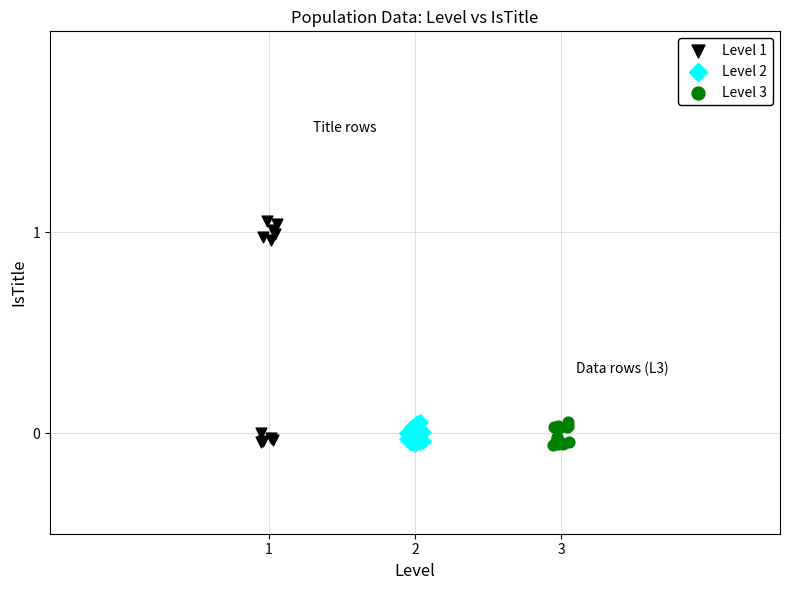

Which series has the largest Y range (max minus min)?

Level 1